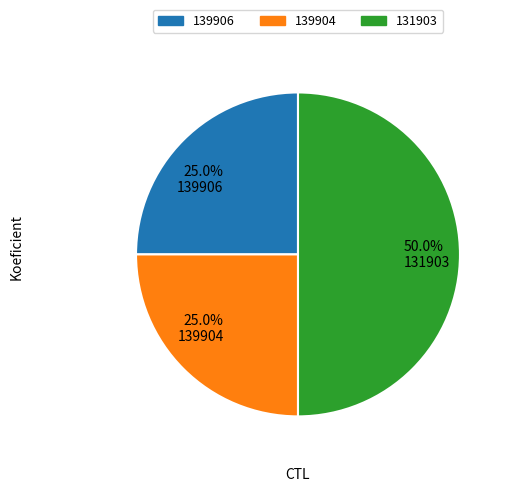

Is 25.0% 139906 the majority of the pie?

No